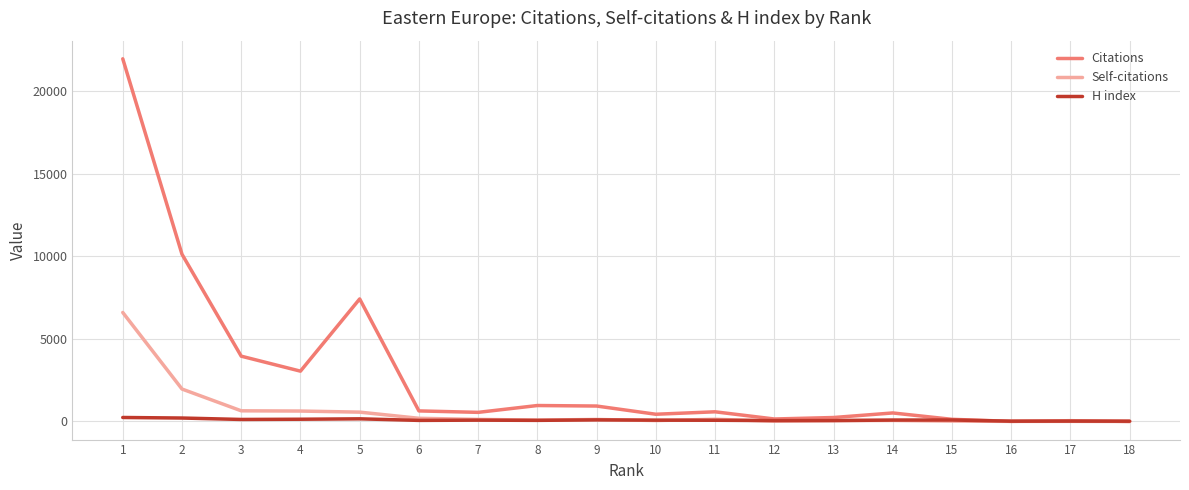

Which series has the widest spread of values?

Citations